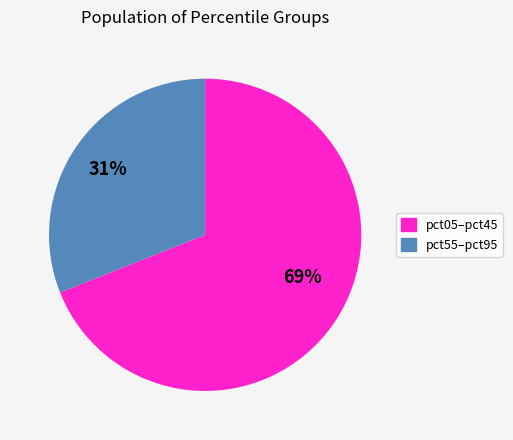

To the nearest percent, what is the average slice percentage?

50%